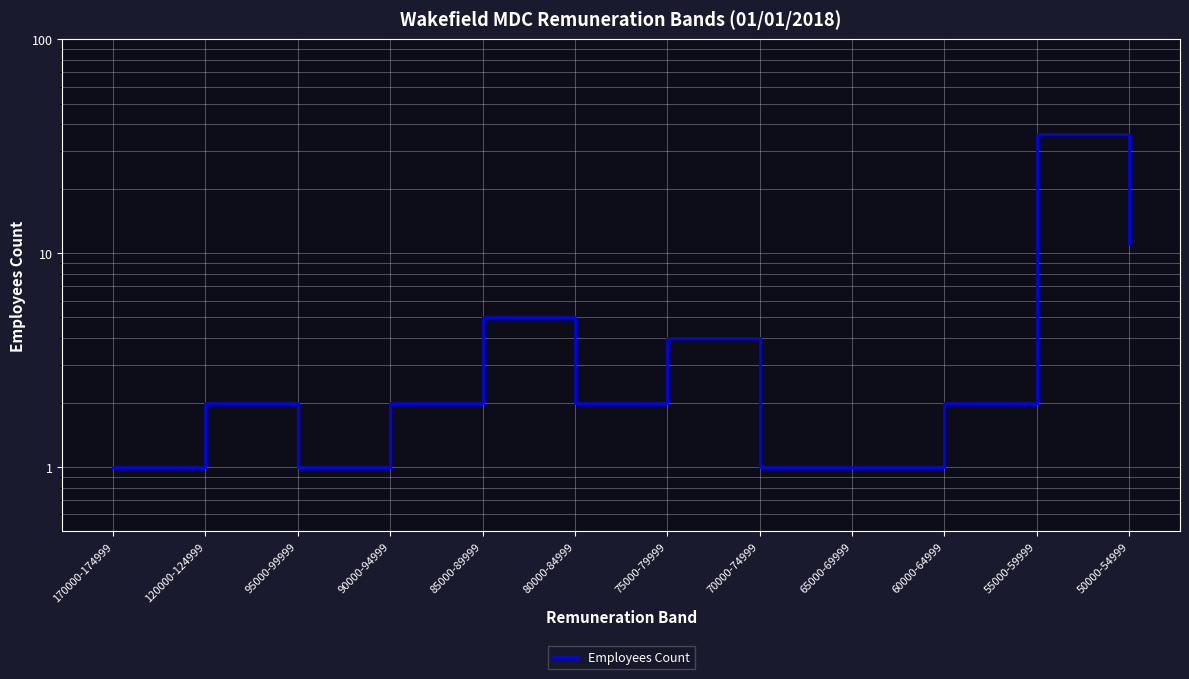

At which category does the data reach its first local peak?

120000-124999